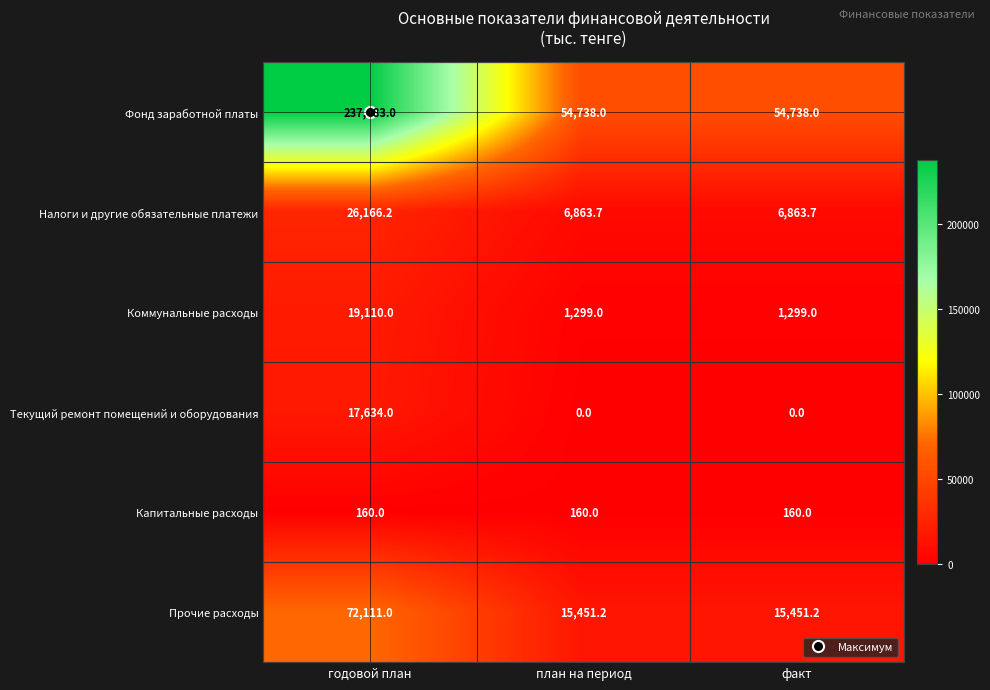

Which series has the largest total across all categories?

Фонд заработной платы